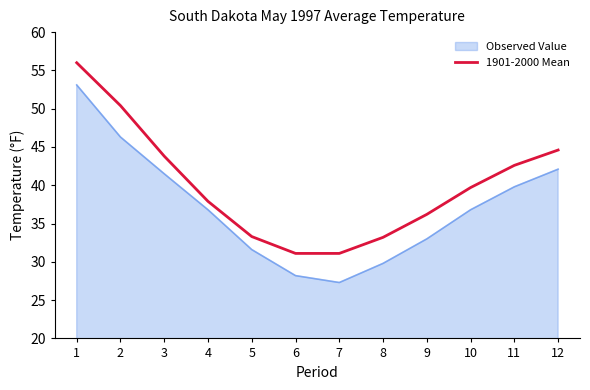

Is it true that 1901-2000 Mean equals 31.1 at 7?

True